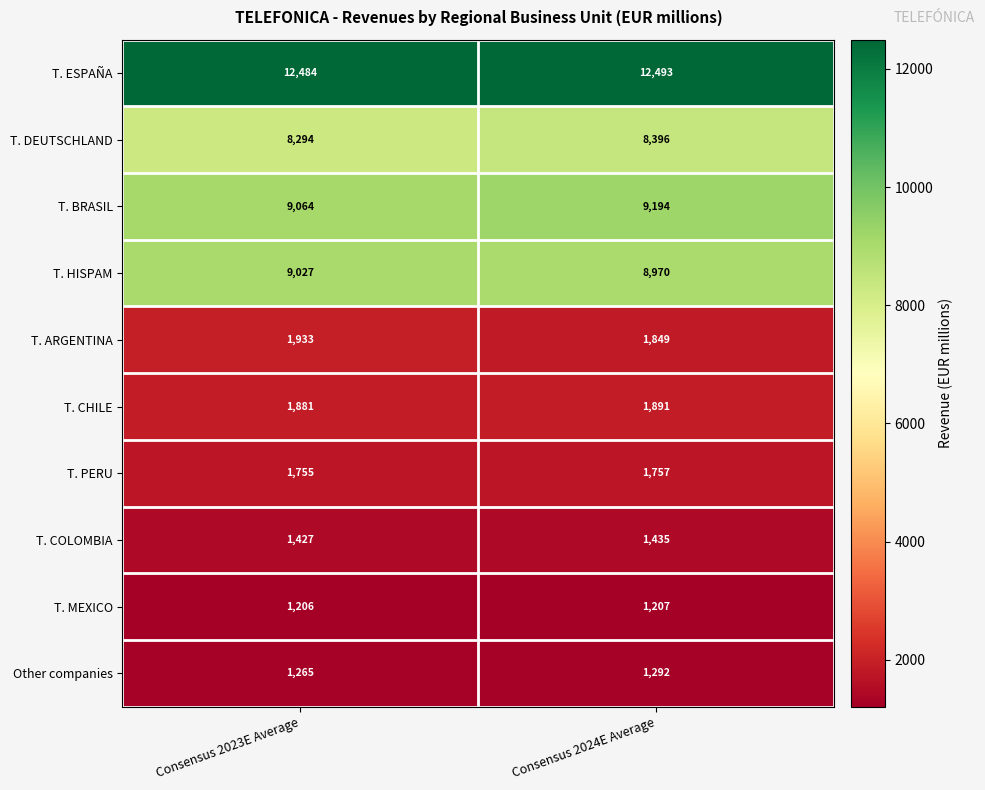

Which series has the largest range (max minus min)?

T. BRASIL